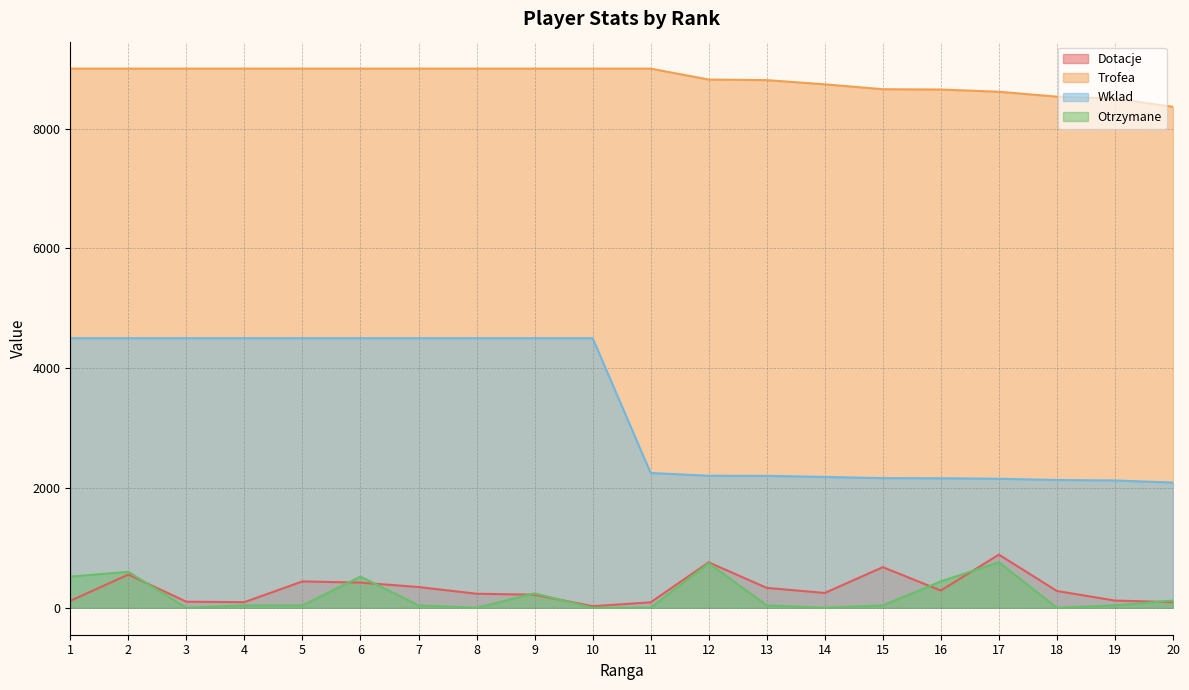

At which category is the sum across all series the highest?

2